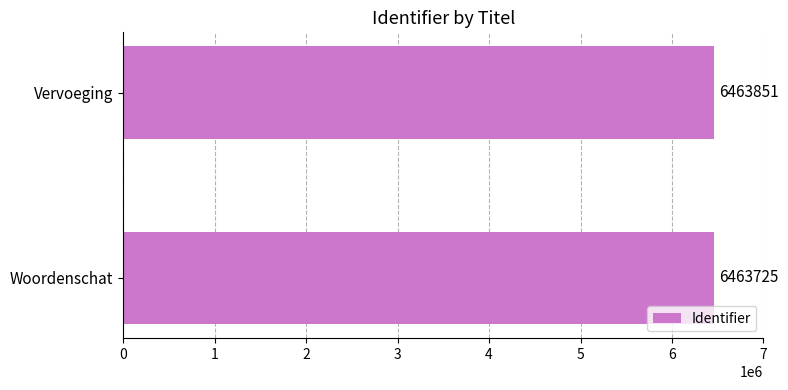

True or false: the data shows 2270233 at Woordenschat.

False